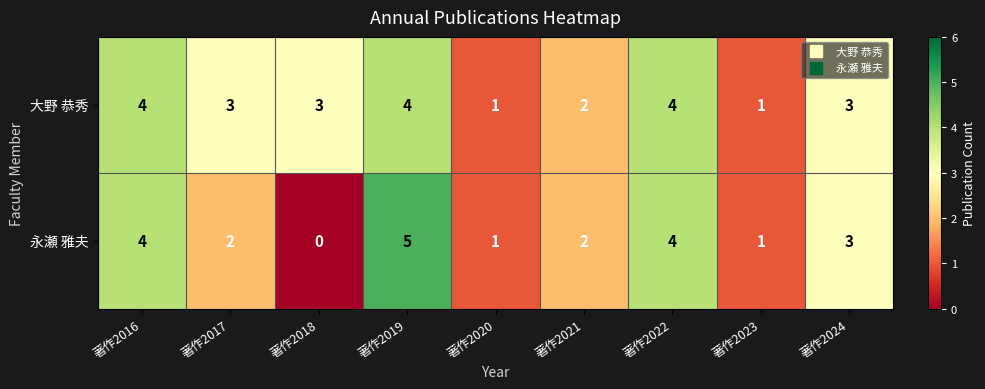

What is the difference between the highest and lowest values at 著作2018?

3